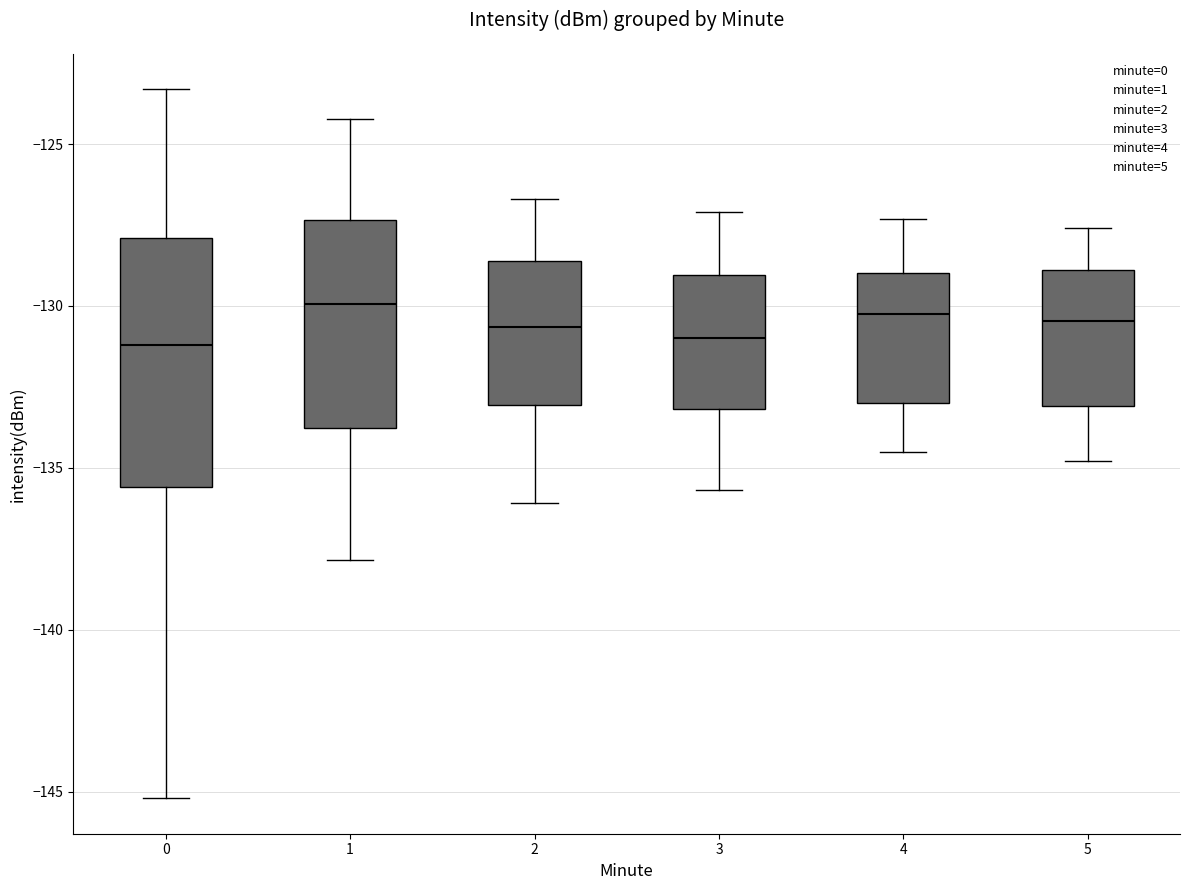

Comparing the boxes themselves (not the whiskers), which one is the tallest?

0